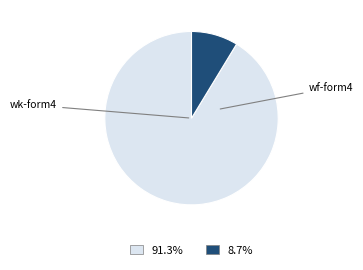

Is there a majority slice in this chart?

Yes